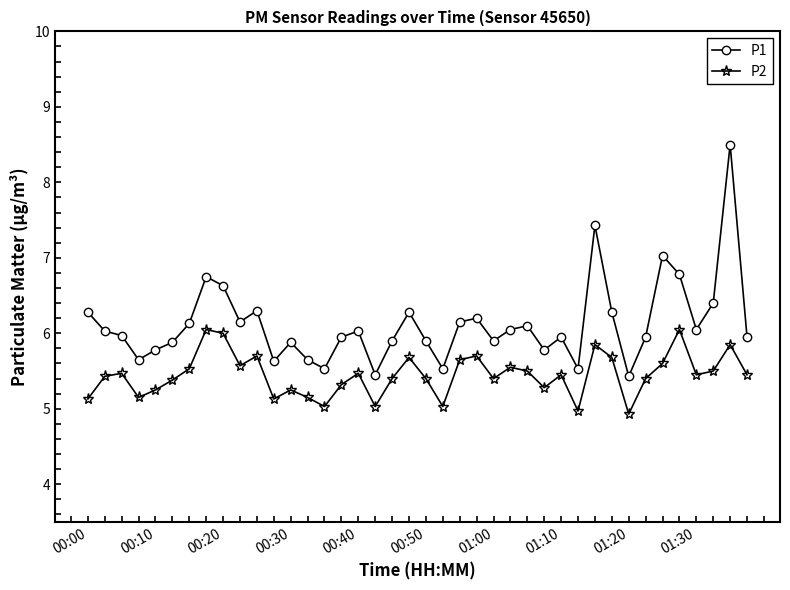

What is the lowest value of the P1 series?

5.4